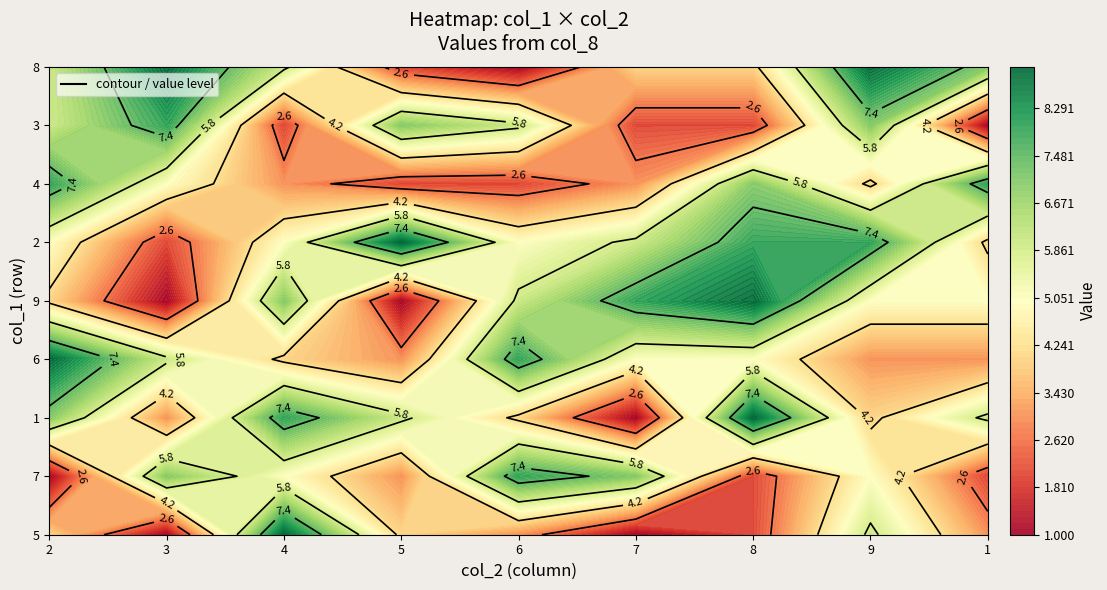

Is the value of 2 at 7 greater than the value of 7 at 2?

Yes